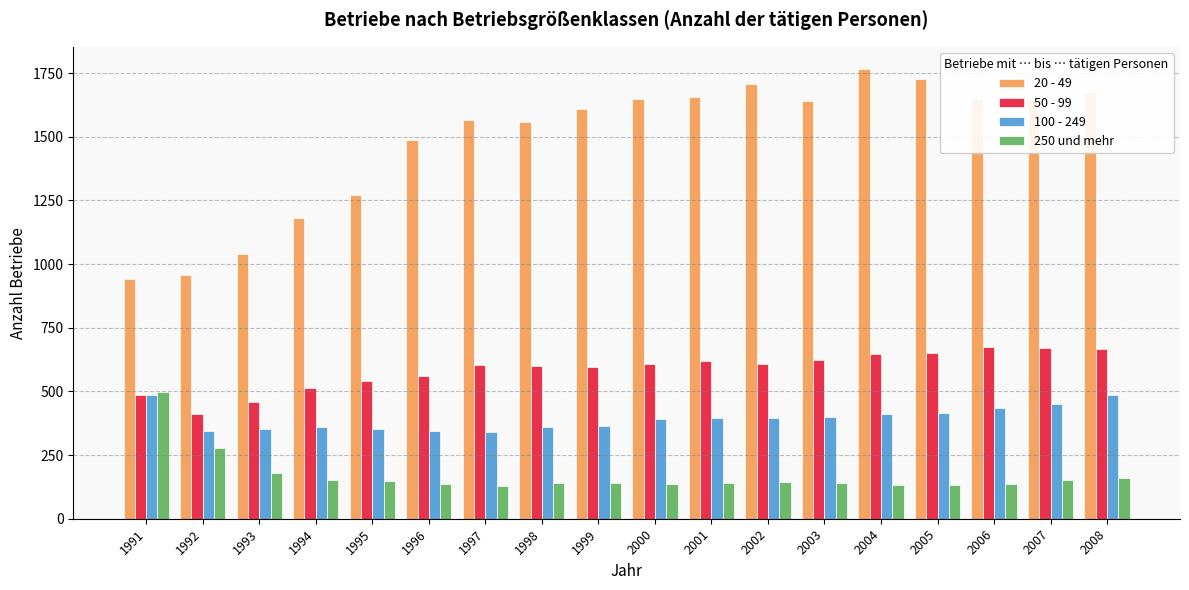

How many series are shown in this chart?

4